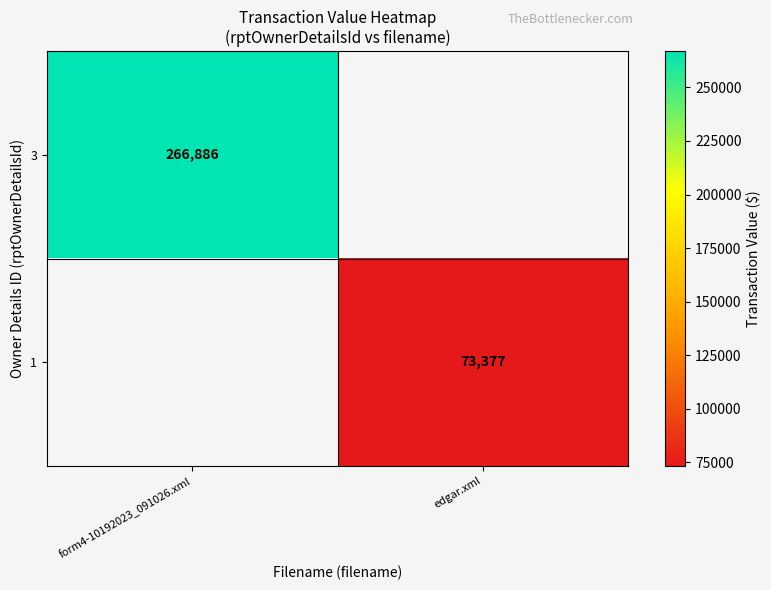

Is the value of 1 at edgar.xml greater than the value of 3 at form4-10192023_091026.xml?

No